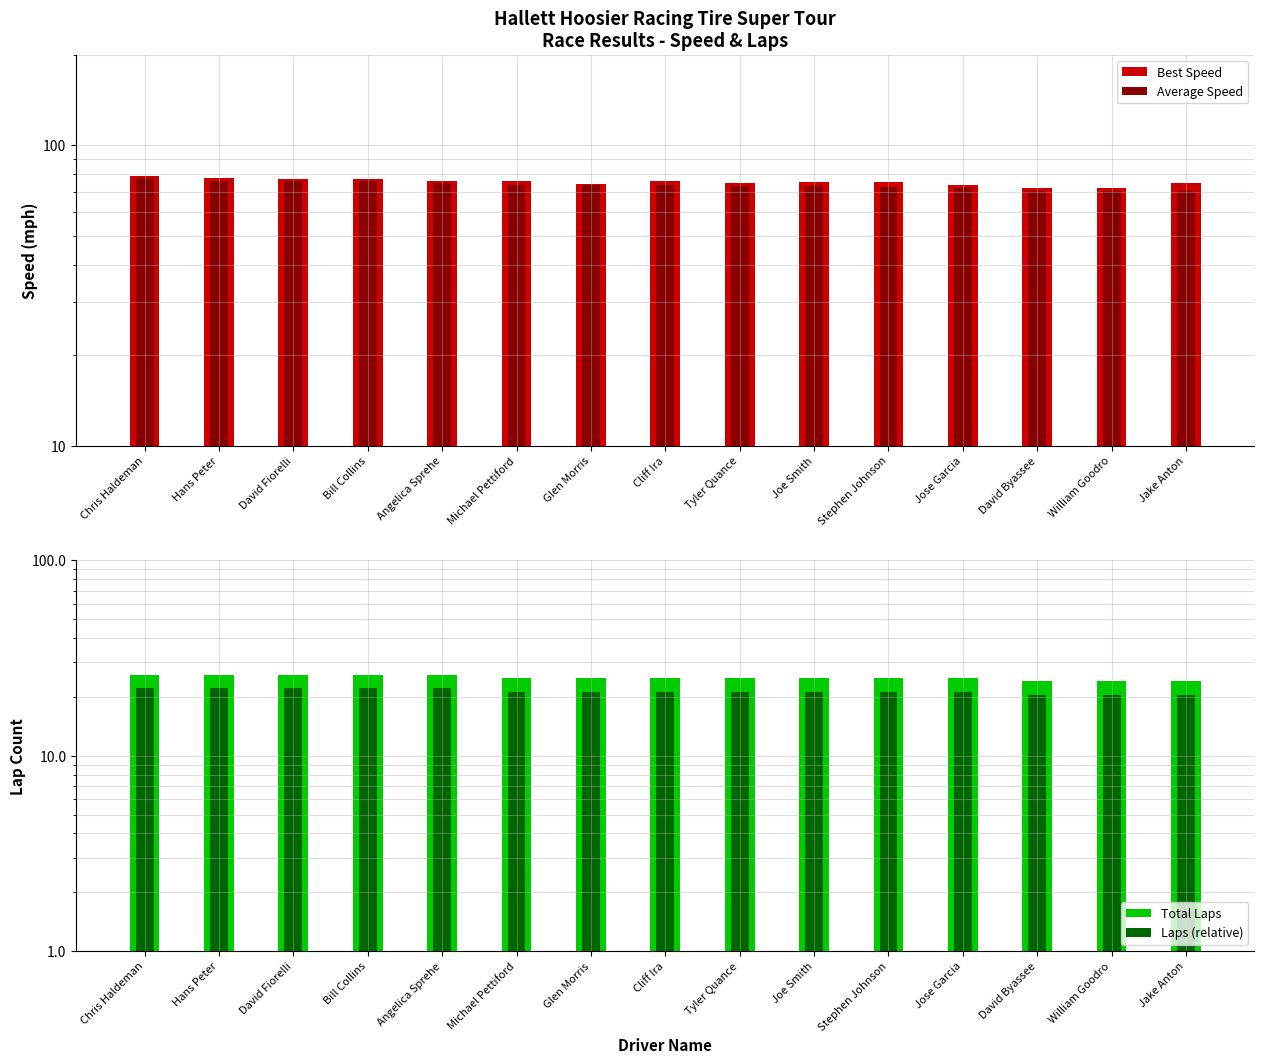

True or false: Best Speed has a value of 75.9 at Angelica Sprehe.

True